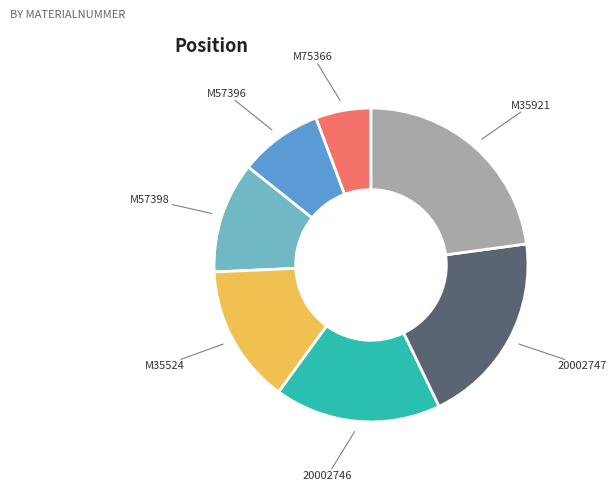

The M57396 slice represents 1% of the pie. True or false?

False